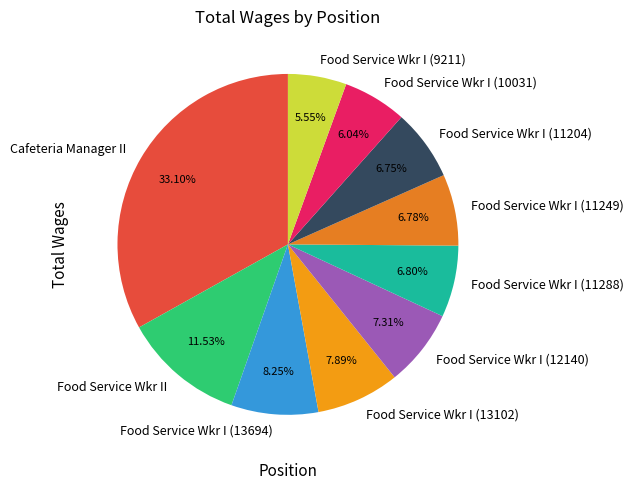

Is it true that Food Service Wkr I (11249) is 1% of the pie?

False